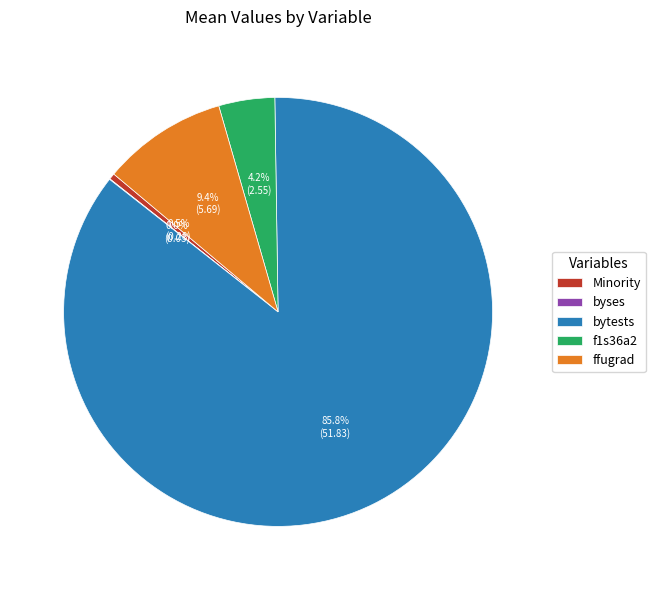

What percentage is NOT represented by f1s36a2?

95.8%